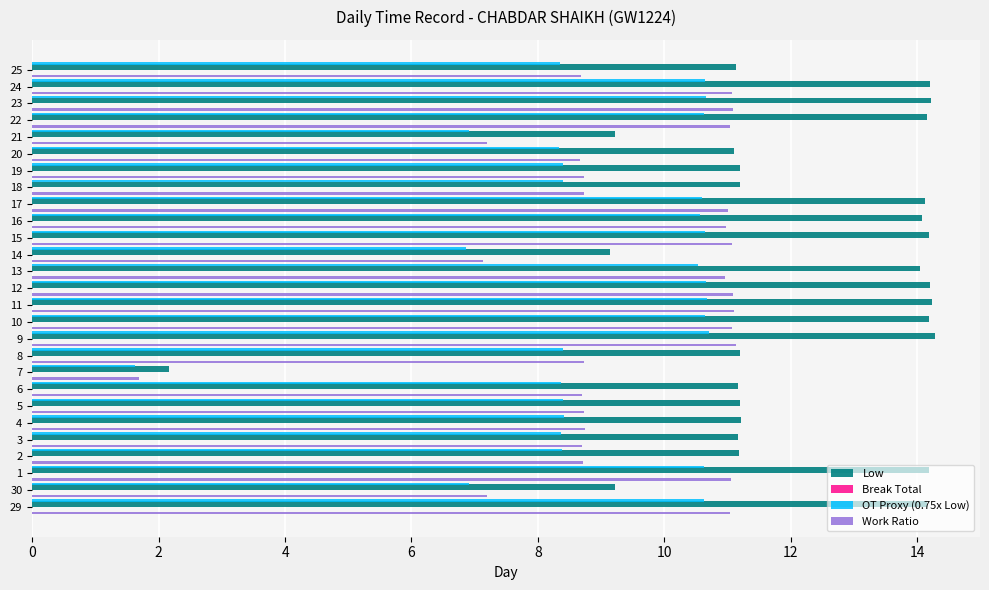

What is the approximate value of Work Ratio at 4?

8.7